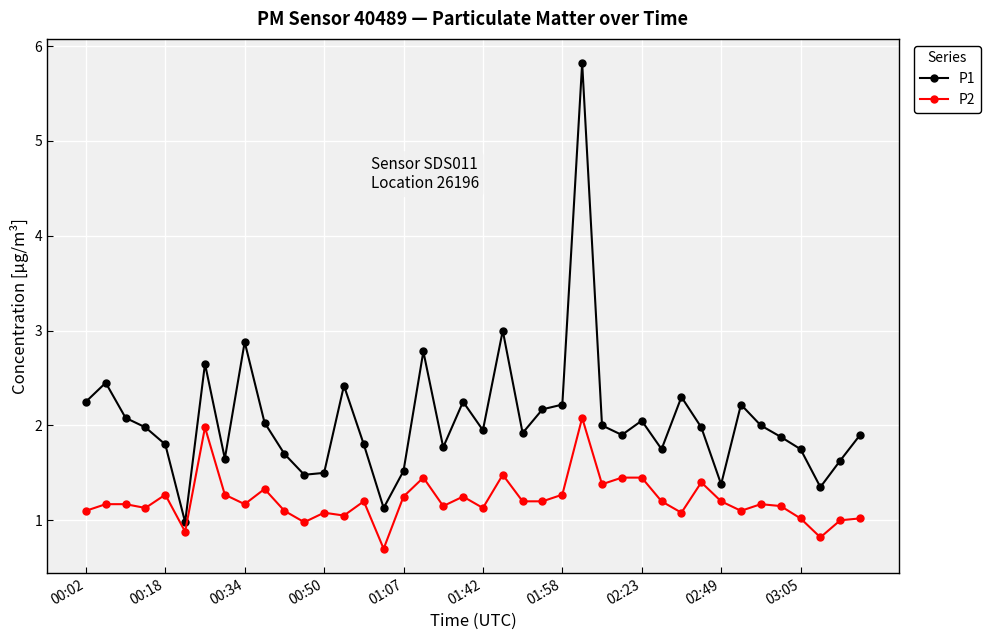

Does the chart display data point markers on the line(s)?

Yes